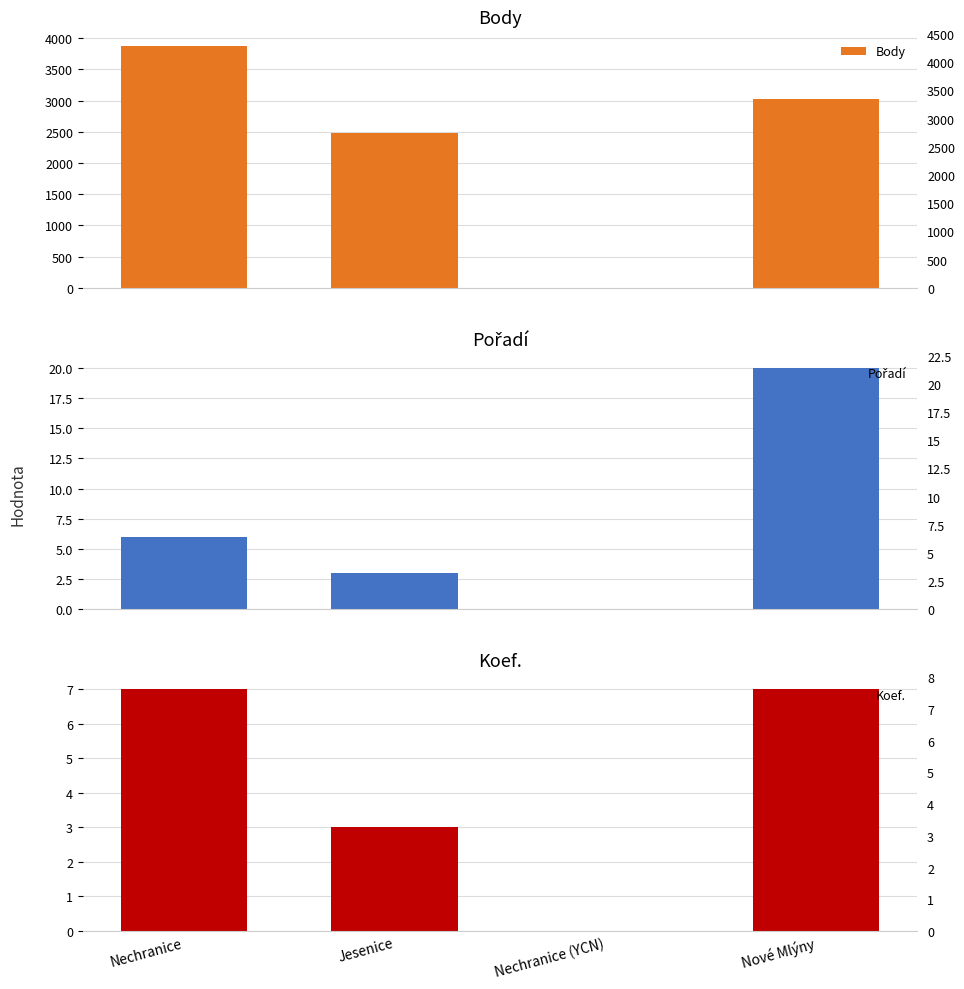

List the series in order of their peak value, highest first.

Body, Pořadí, Koef.